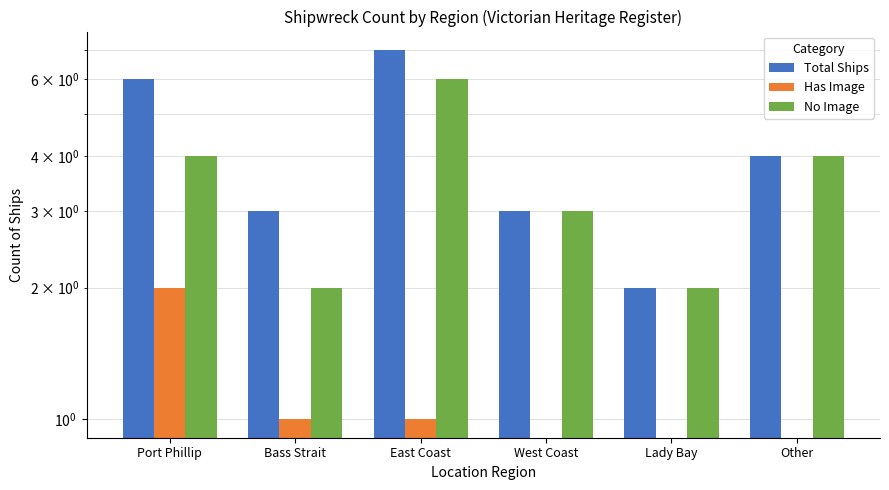

Reading left to right, transcribe all the data shown in this chart.

Total Ships: Port Phillip=6	Bass Strait=3	East Coast=7	West Coast=3	Lady Bay=2	Other=4
Has Image: Port Phillip=2	Bass Strait=1	East Coast=1	West Coast=0	Lady Bay=0	Other=0
No Image: Port Phillip=4	Bass Strait=2	East Coast=6	West Coast=3	Lady Bay=2	Other=4